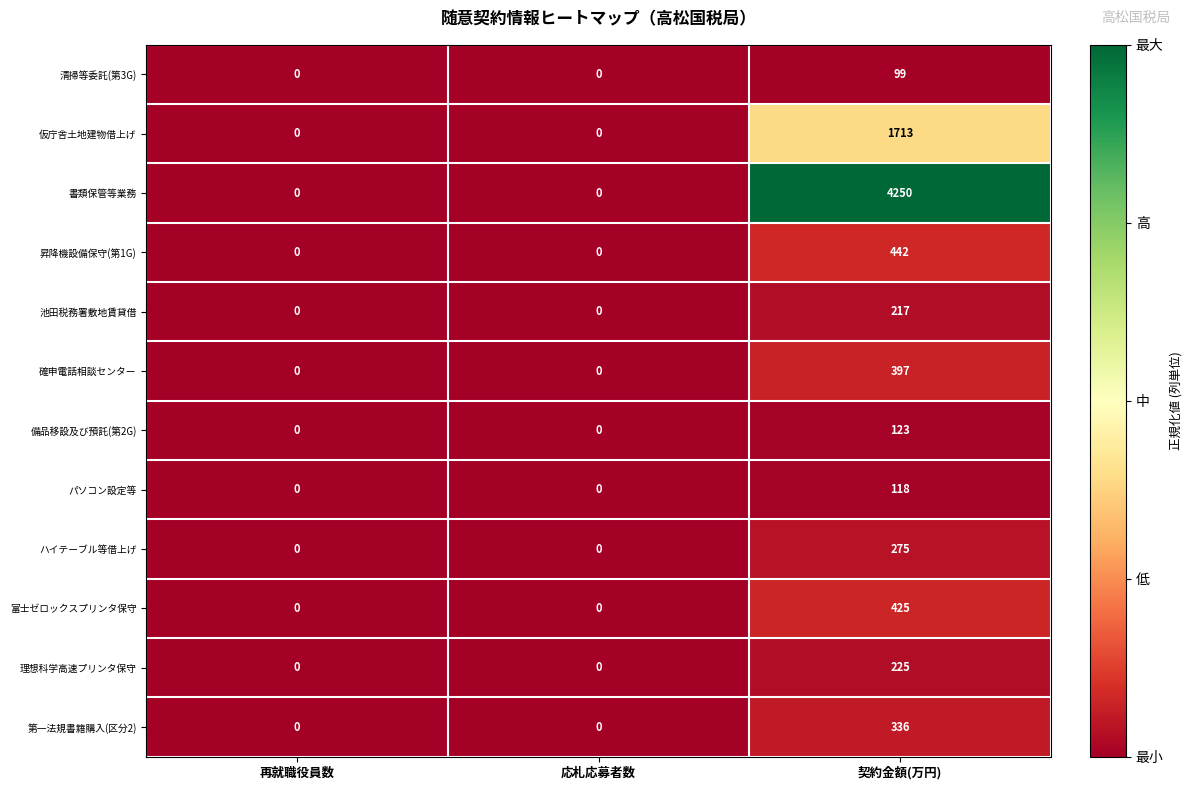

Count the number of data series in this chart.

12